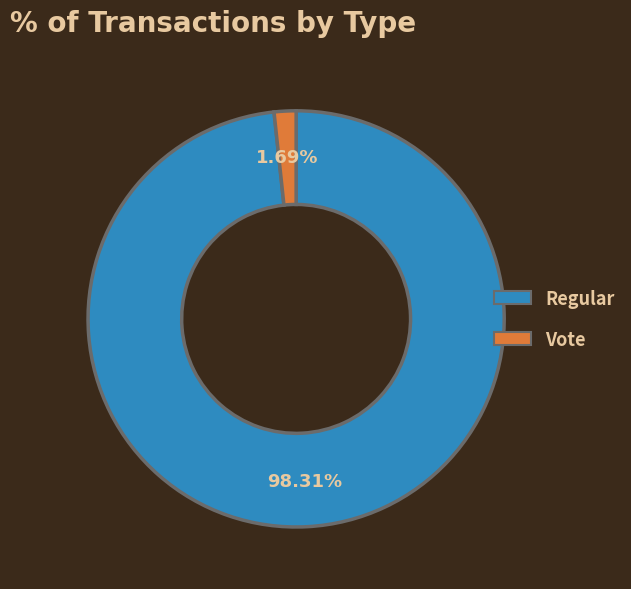

To the nearest percent, what is the average slice percentage?

50%